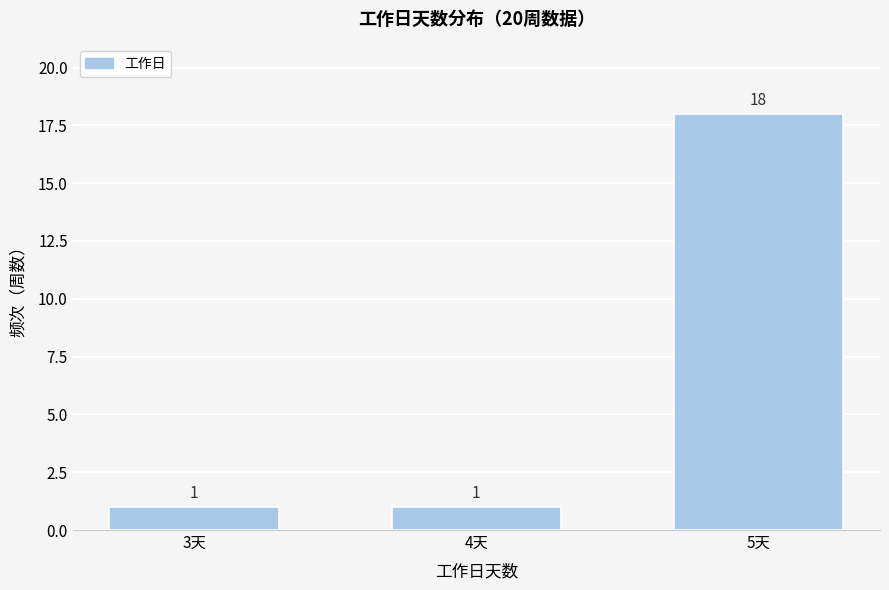

Reading right to left, transcribe all the data shown in this chart.

5天=18	4天=1	3天=1